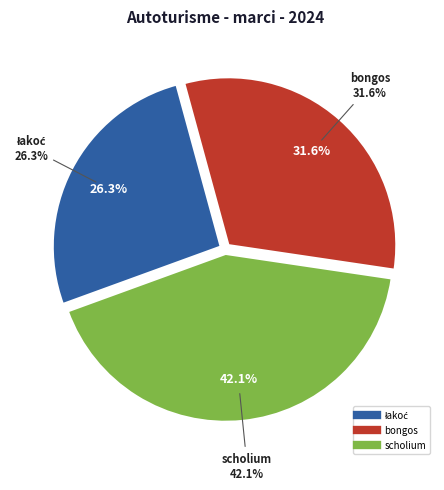

Does bongos represent more than half of the total?

No